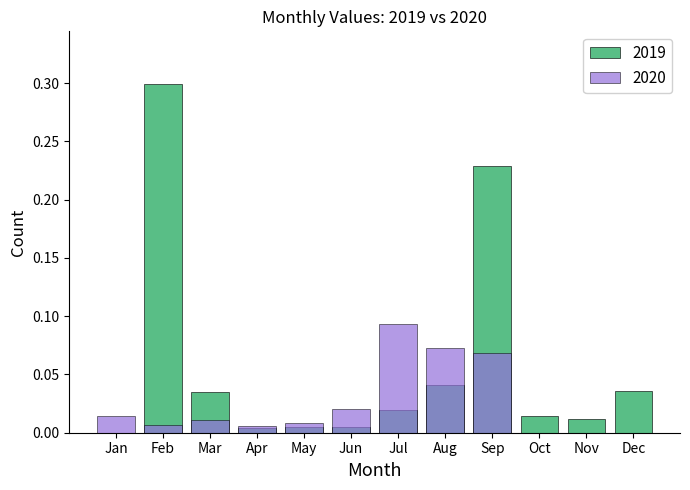

Is it true that 2020 equals 0.0 at Jan?

False